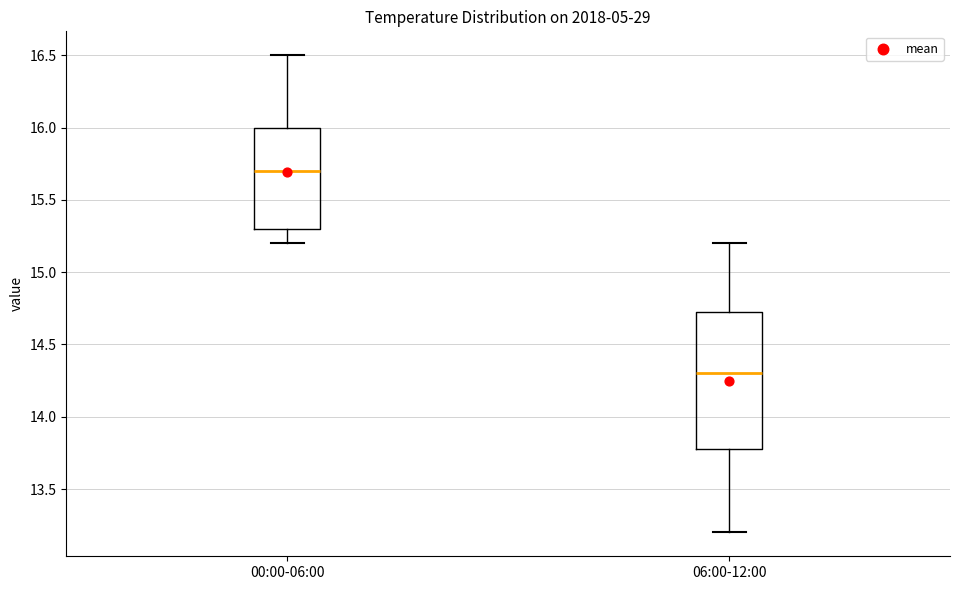

Reading left to right, transcribe this box plot: for each box, give where its median line is, the range the box spans, and where its two whiskers end, as read against the y-axis. The values are not printed on the chart, so give them approximately, as read against the axis.

00:00-06:00: median 15.70, box 15.30 to 16.00, whiskers 15.20 to 16.50
06:00-12:00: median 14.30, box 13.80 to 14.75, whiskers 13.20 to 15.20